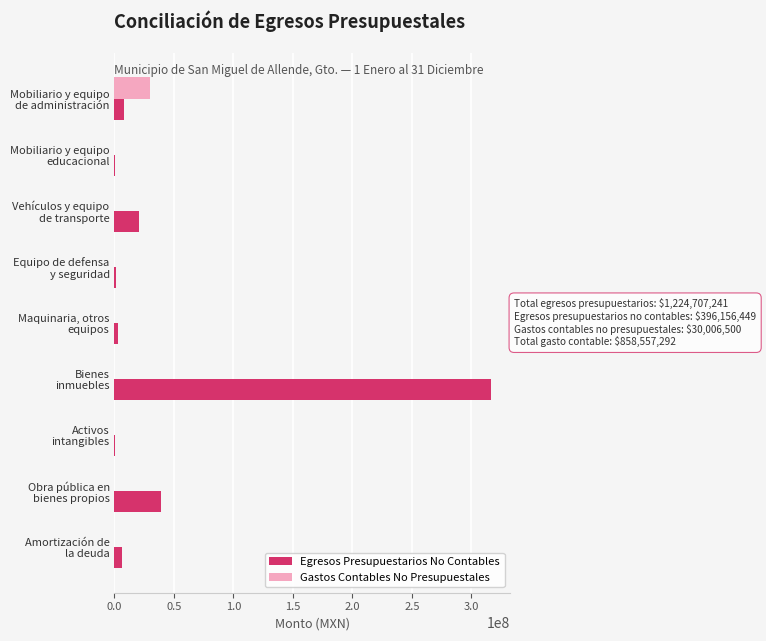

What is the greatest value displayed?

316818653.2